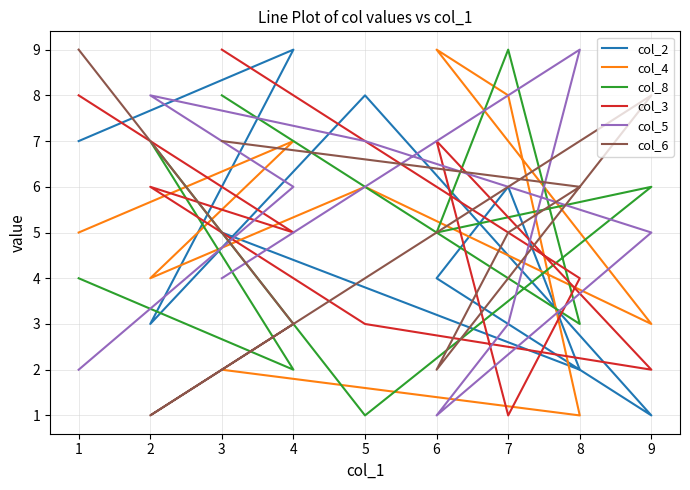

Between which two adjacent categories do col_6 and col_4 first intersect?

8 and 7